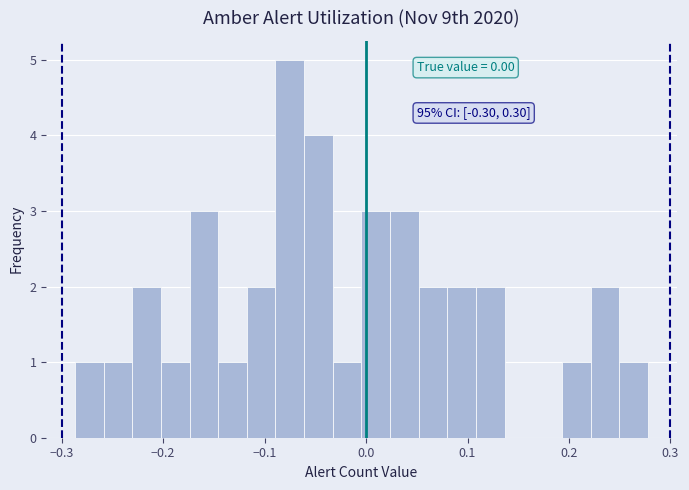

Read against the x-axis, roughly where is the centre of the tallest bar?

-0.08